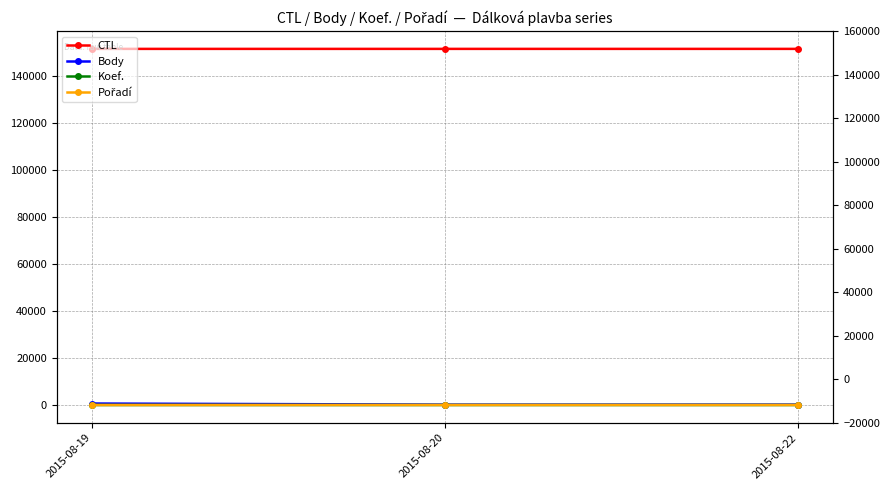

How many data points does each series have?

3